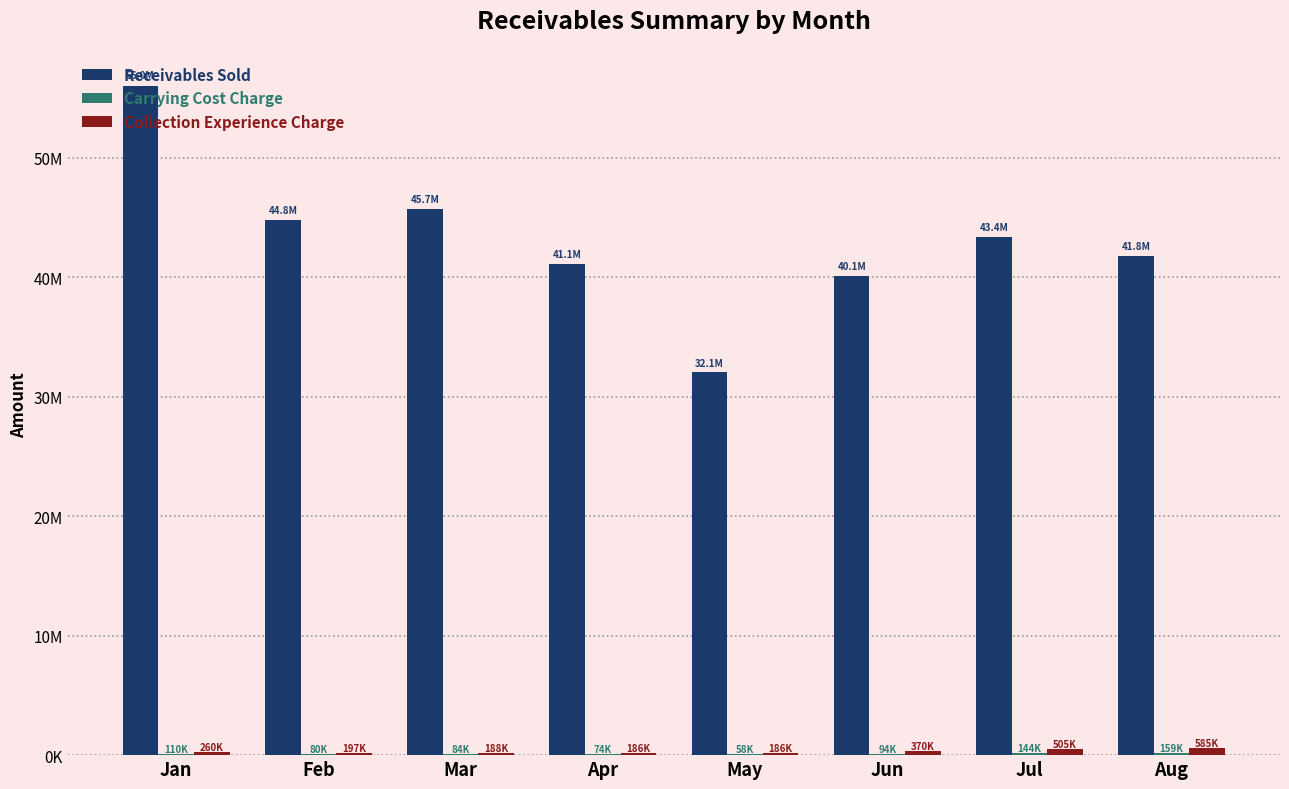

What is the difference between the second highest and minimum values in the Collection Experience Charge series?

319465.5